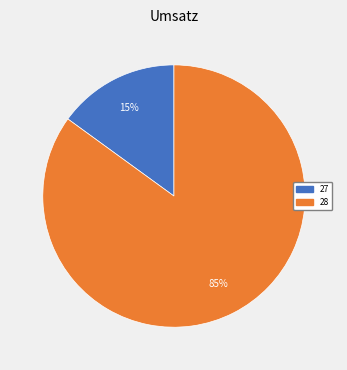

To the nearest percent, what is the difference between the largest and smallest slice percentages?

70%